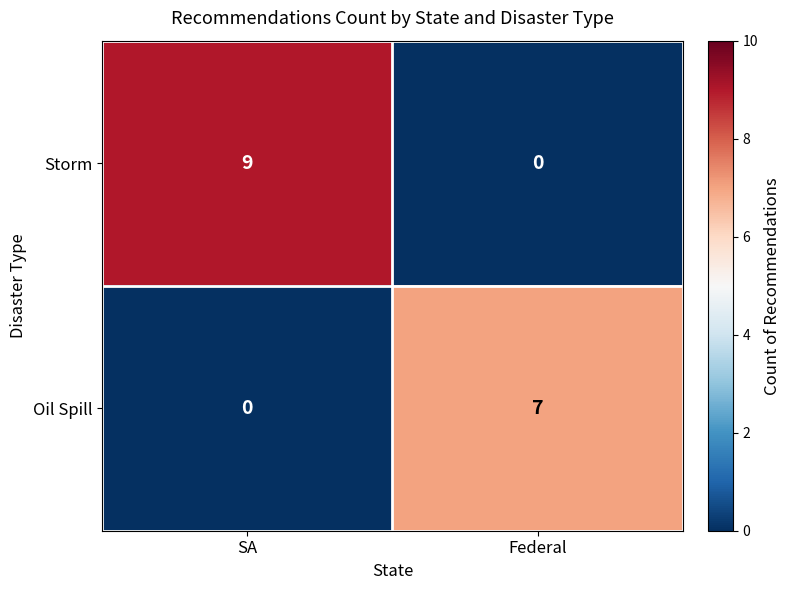

Which category has the highest value across all series?

SA